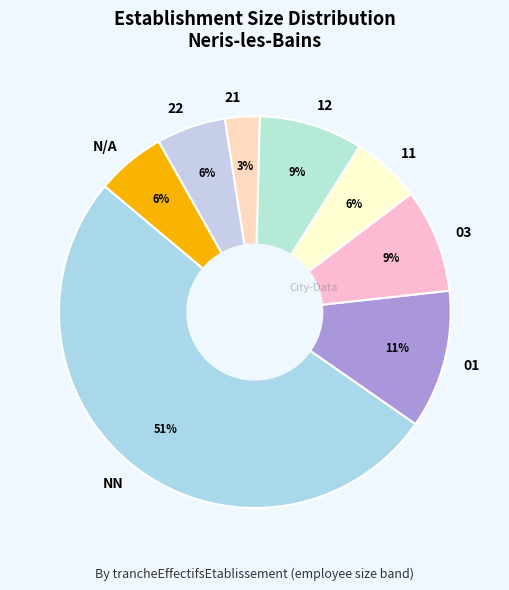

Which has a higher value, 12 or 11?

12